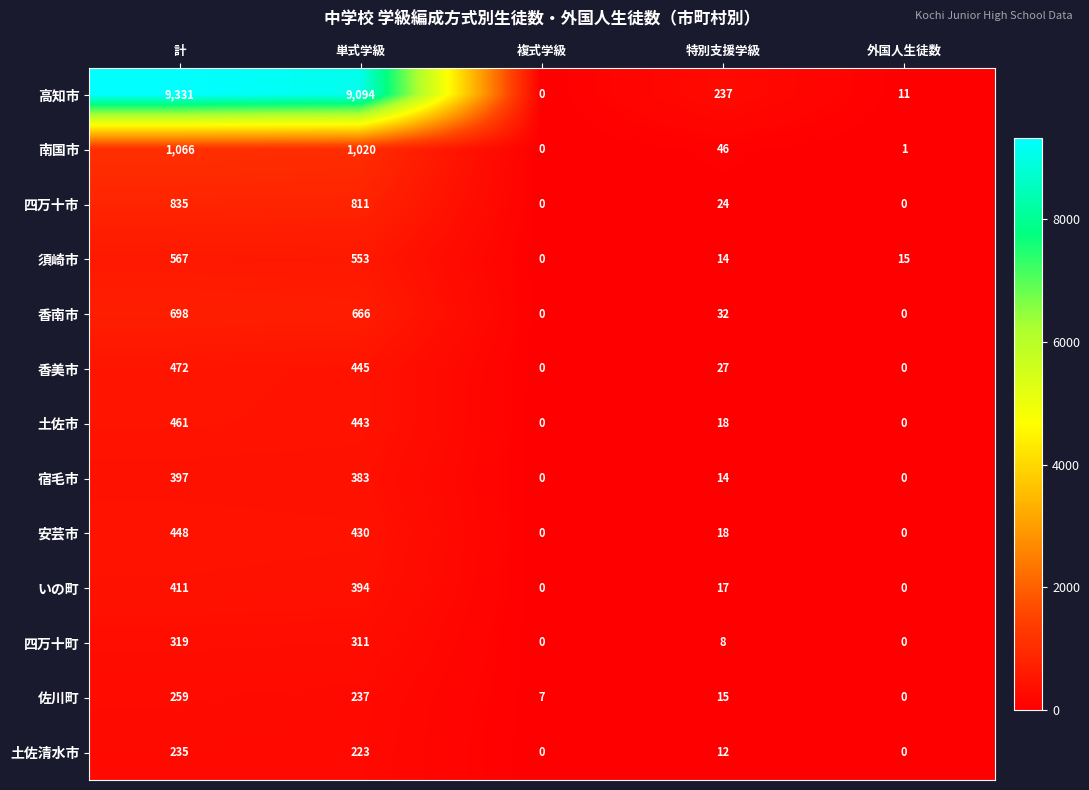

What is the maximum value shown in the chart?

9331